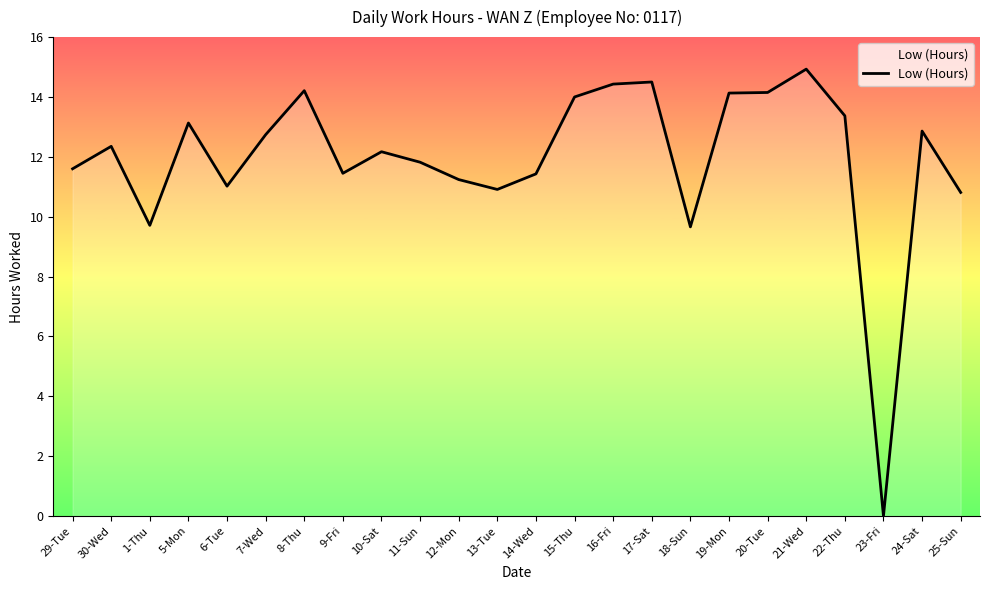

What is the change in value from 14-Wed to 16-Fri?

+3.0